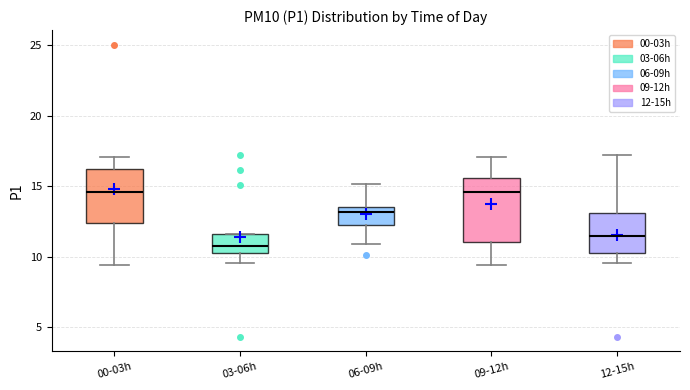

Reading left to right, read every box against the y-axis: the position of its median line, the range the box covers, and the ends of its whiskers. The values are not printed on the chart, so give them approximately, as read against the axis.

00-03h: median 14.5, box 12.5 to 16.0, whiskers 9.5 to 17.0
03-06h: median 11.0, box 10.5 to 11.5, whiskers 9.5 to 11.5
06-09h: median 13.0, box 12.5 to 13.5, whiskers 11.0 to 15.0
09-12h: median 14.5, box 11.0 to 15.5, whiskers 9.5 to 17.0
12-15h: median 11.5, box 10.5 to 13.0, whiskers 9.5 to 17.0